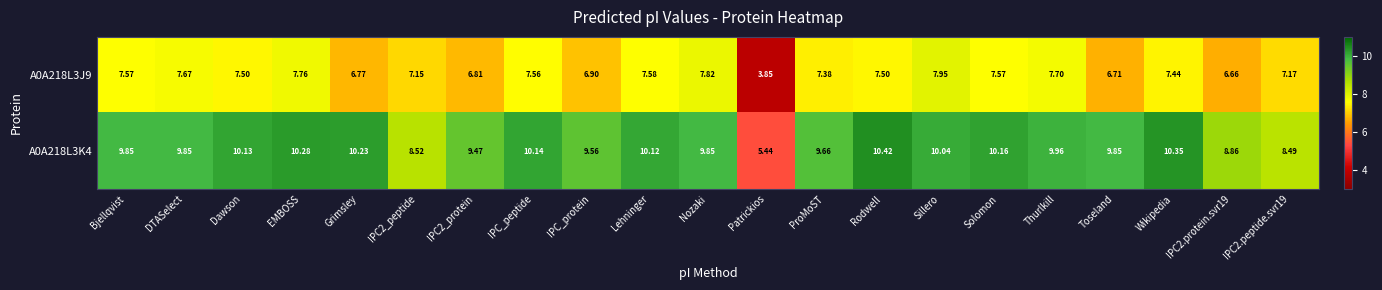

Rank the series at EMBOSS from lowest to highest value.

A0A218L3J9, A0A218L3K4